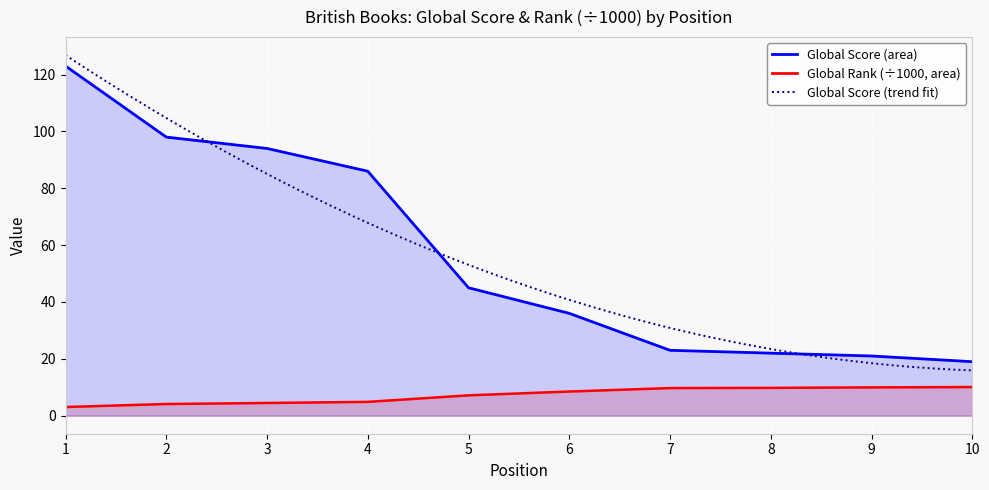

Which label corresponds to the smallest value in the chart?

1